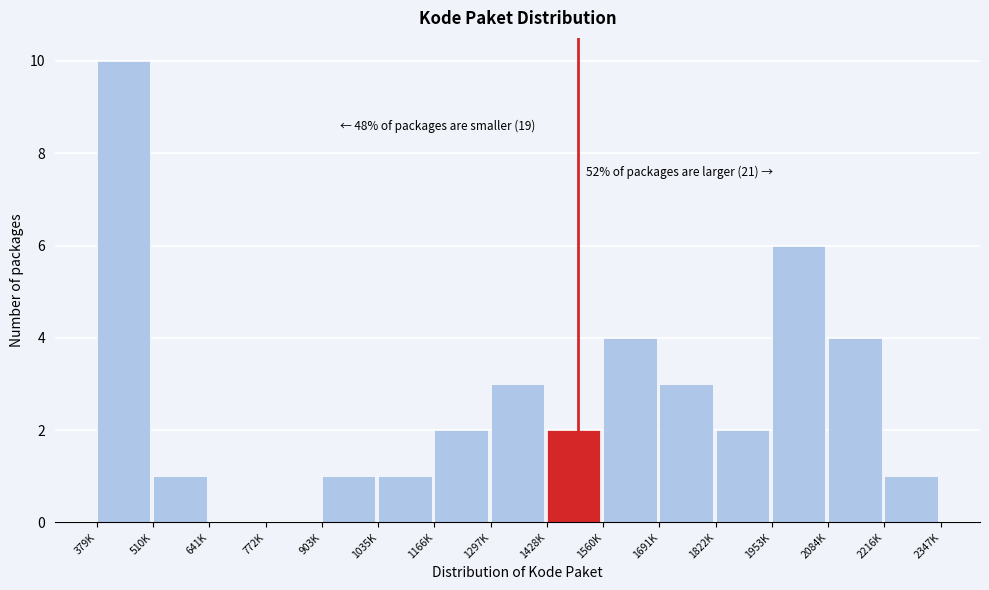

Reading left to right, transcribe all the data shown in this chart.

379K=10	510K=1	641K=0	772K=0	903K=1	1035K=1	1166K=2	1297K=3	1428K=2	1560K=4	1691K=3	1822K=2	1953K=6	2084K=4	2216K=1